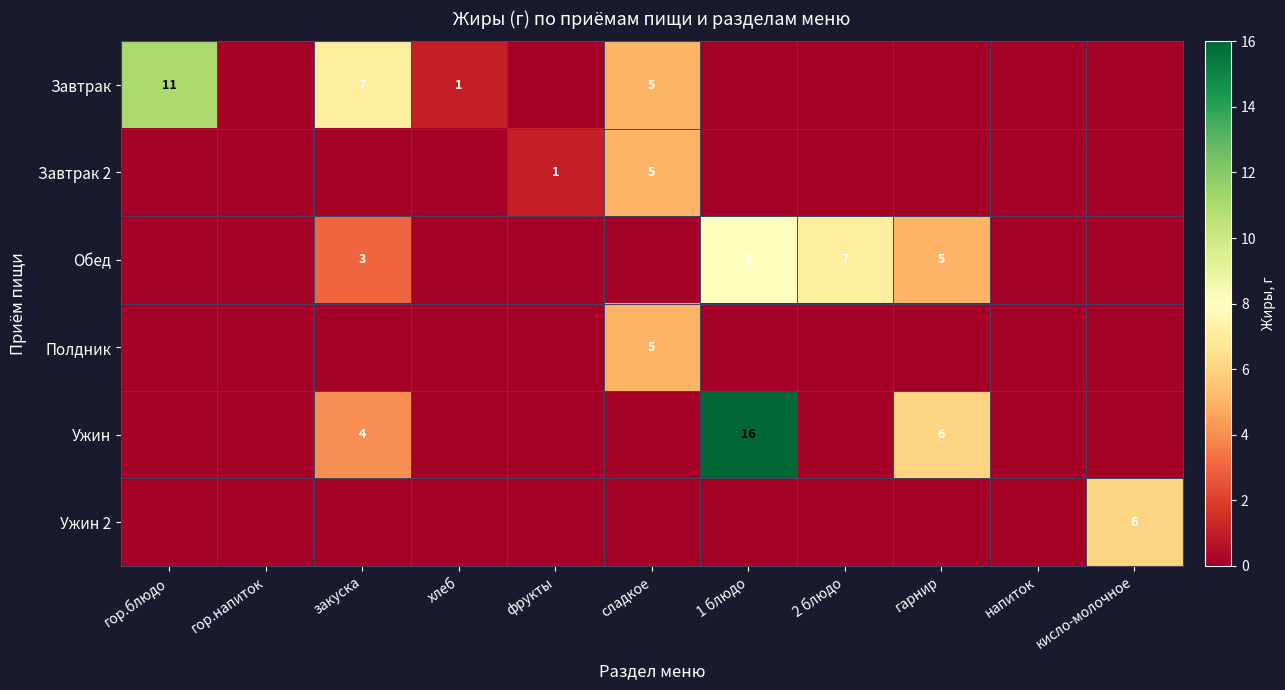

The value of Завтрак at хлеб is 0. True or false?

False